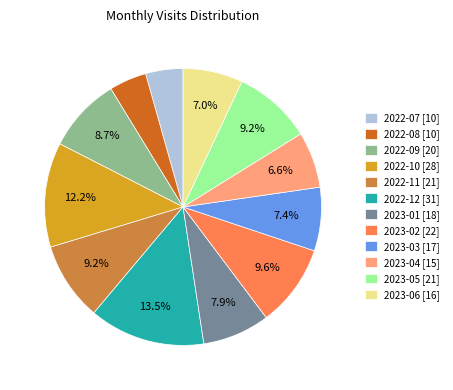

How many slices are in this pie chart?

12